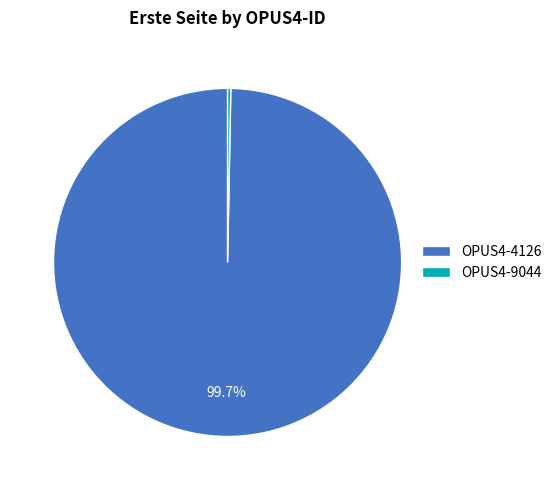

To the nearest percent, what is the combined percentage of OPUS4-4126 and OPUS4-9044?

100%